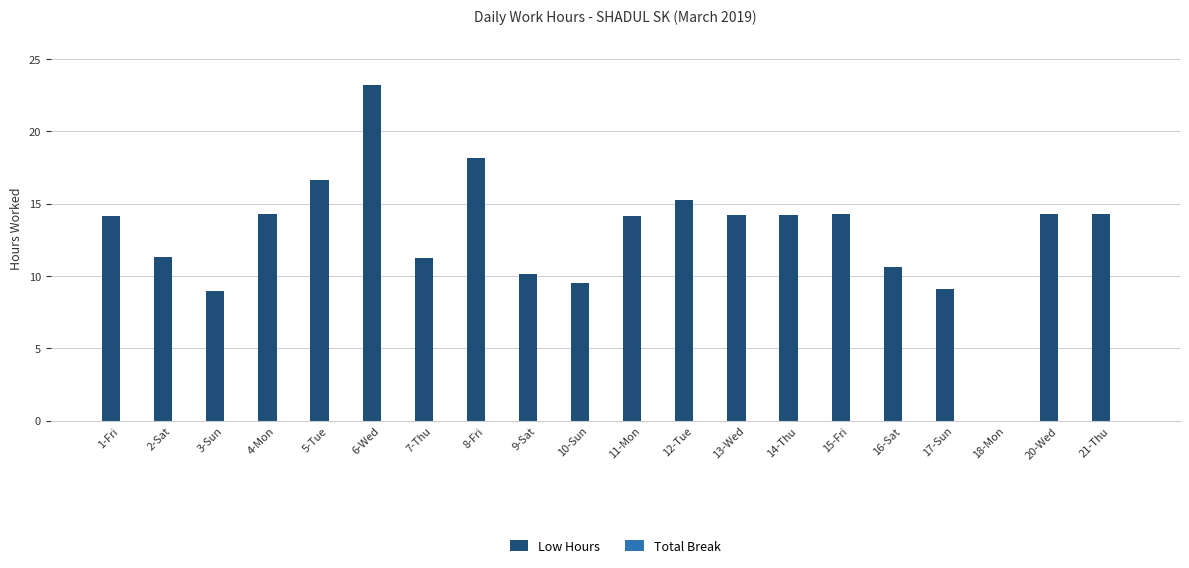

What is the sum of all values?

257.9